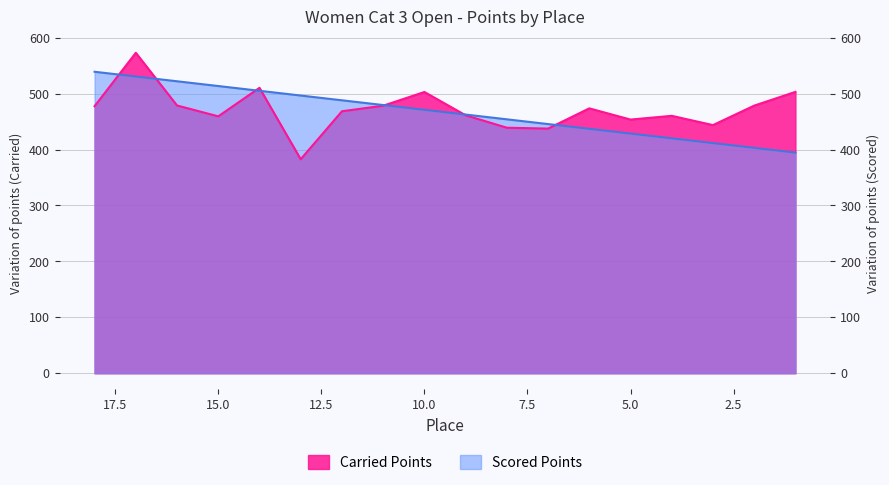

Rank the series at 8 from lowest to highest value.

Carried Points, Scored Points